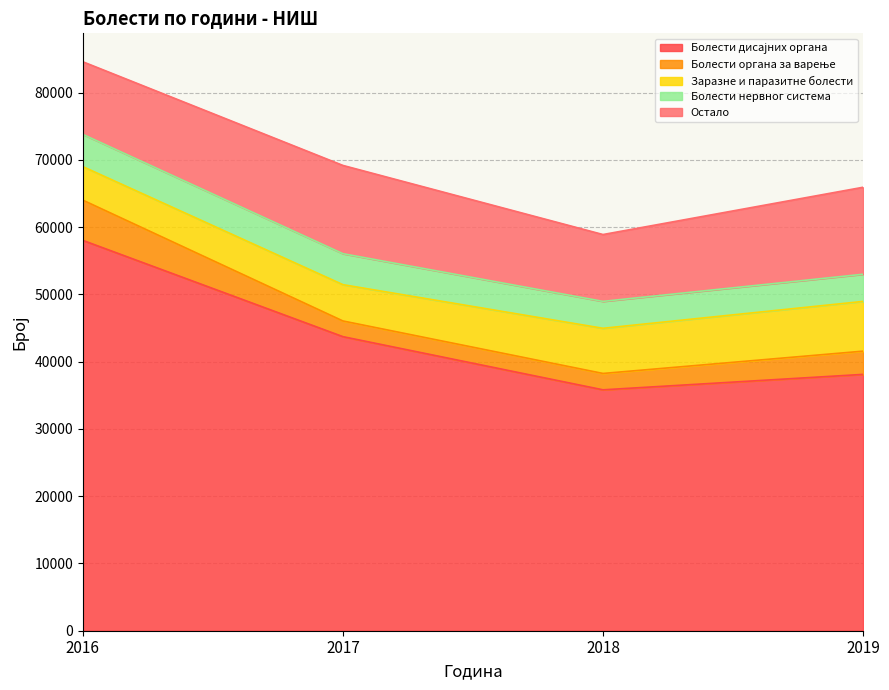

Does the chart have visible grid lines?

Yes